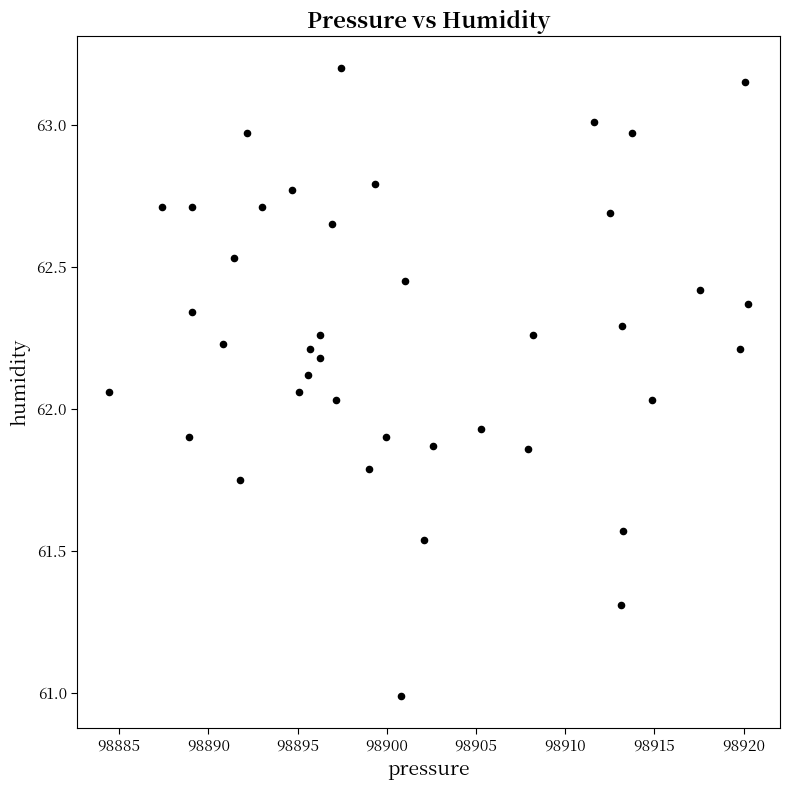

What is the range of Y values (max minus min)?

2.2